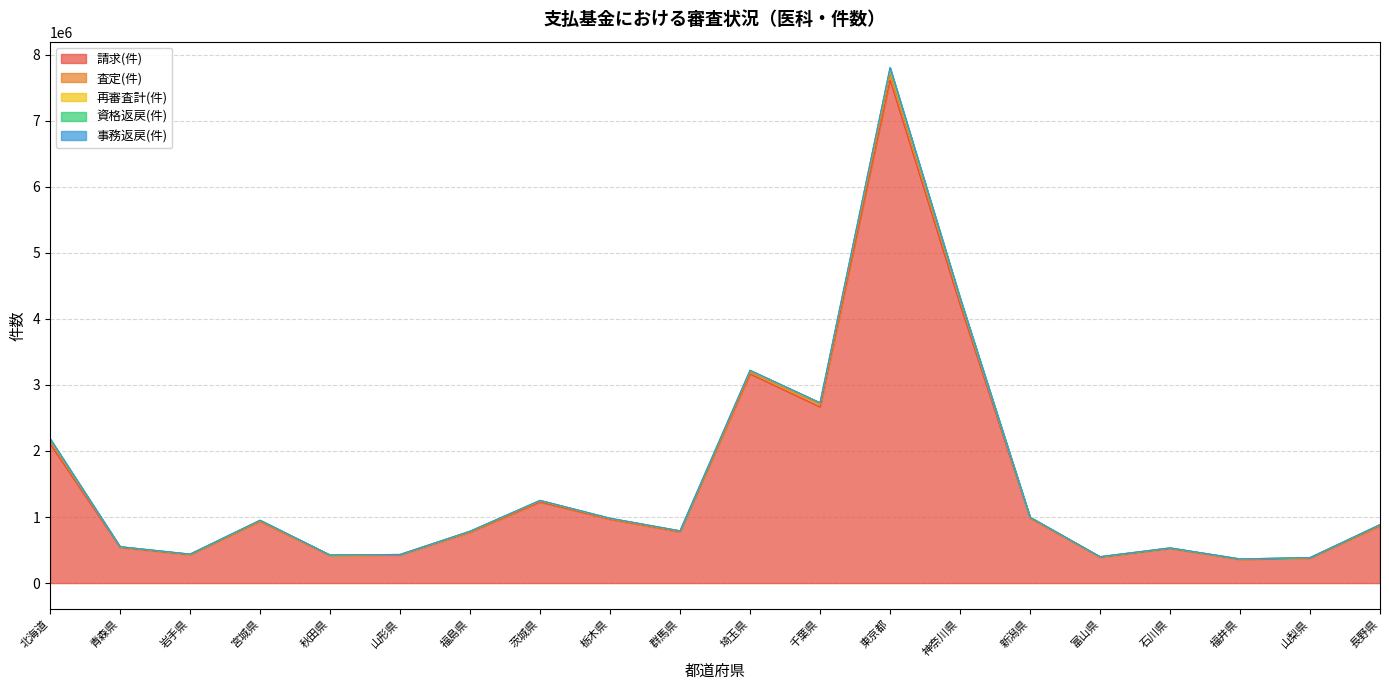

The value of 請求(件) at 福島県 is 770720. True or false?

True